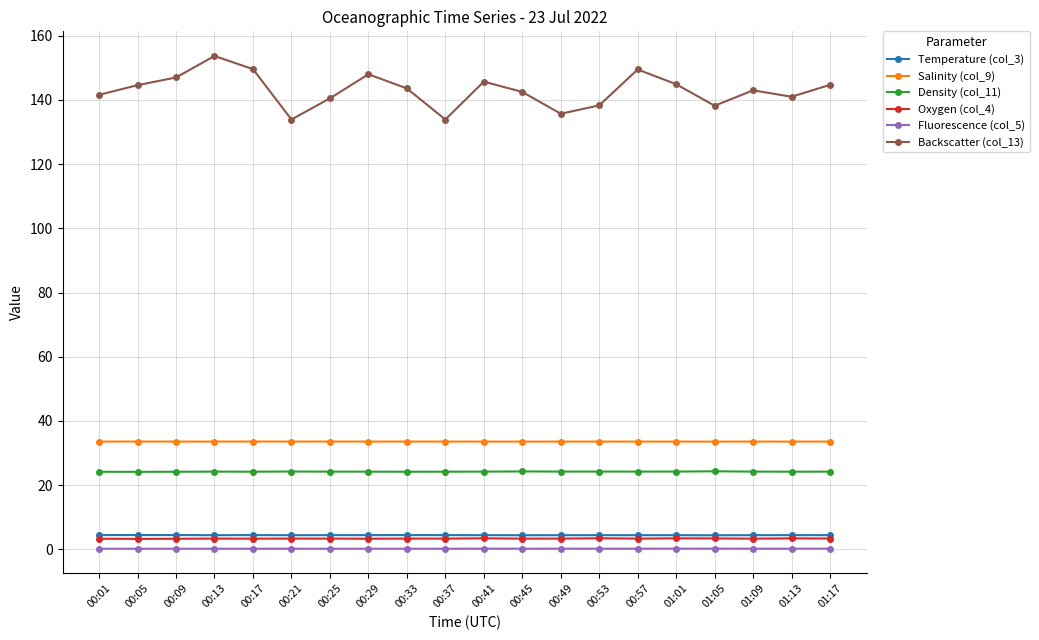

What value does the Fluorescence (col_5) series have at 00:49?

0.2